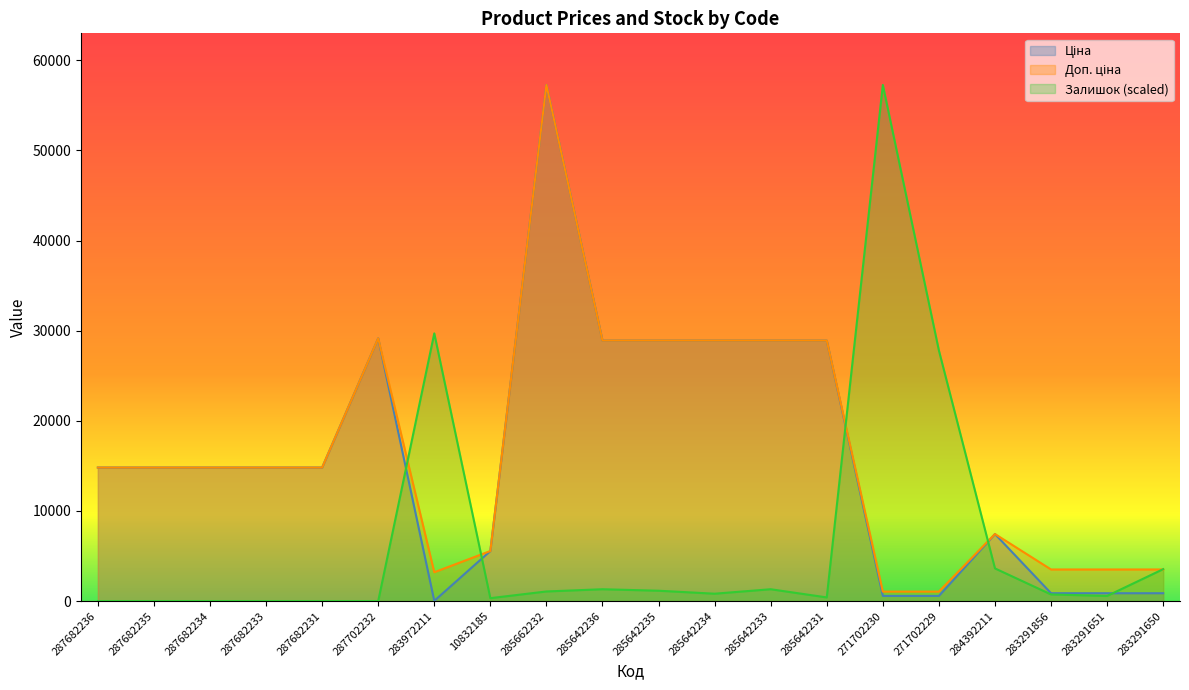

How many data points in Залишок are above 825?

10